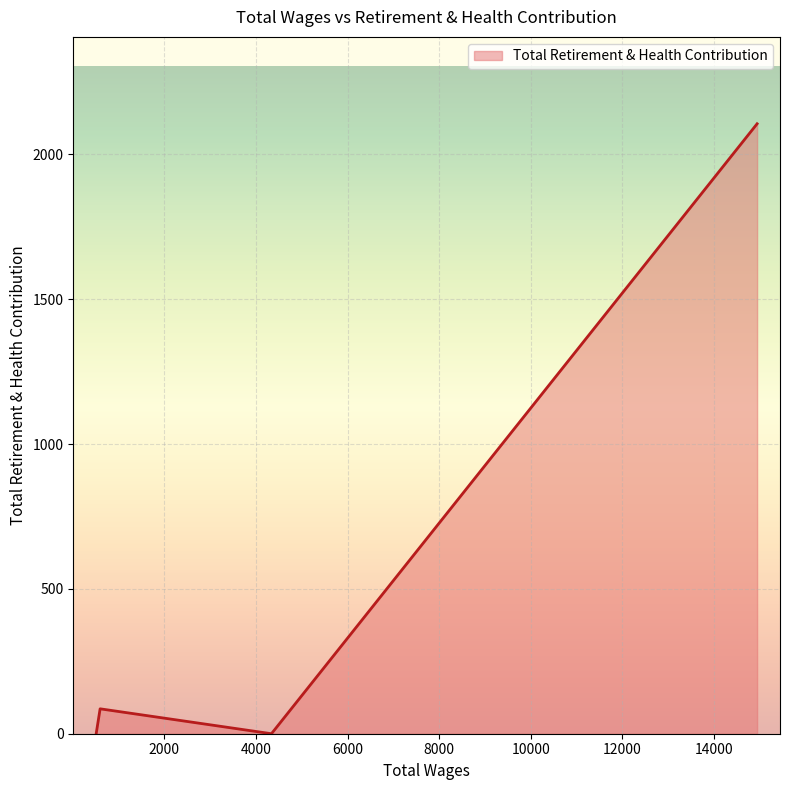

True or false: the data has more than 0 interior local peaks.

True